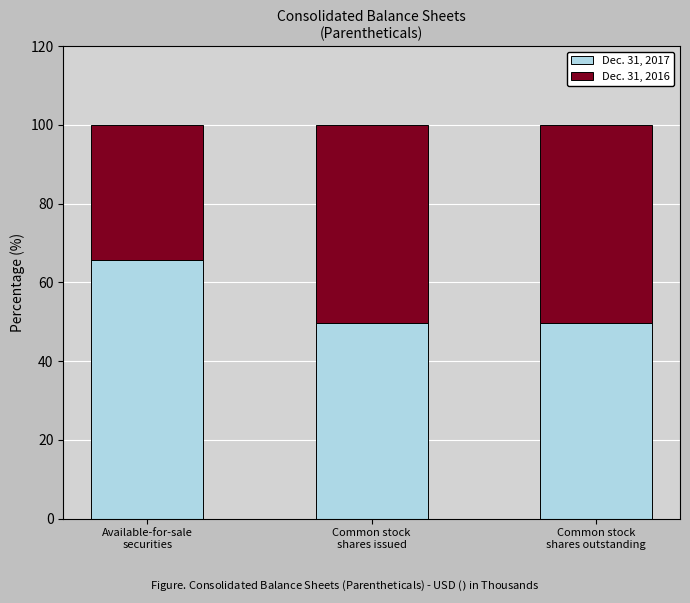

What is the value of the Dec. 31, 2017 bar at the 1st from the left?

65.7